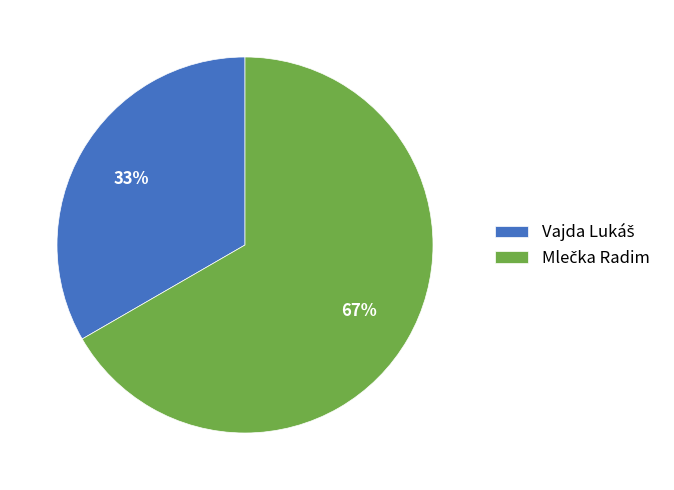

To the nearest percent, what is the average slice percentage?

50%